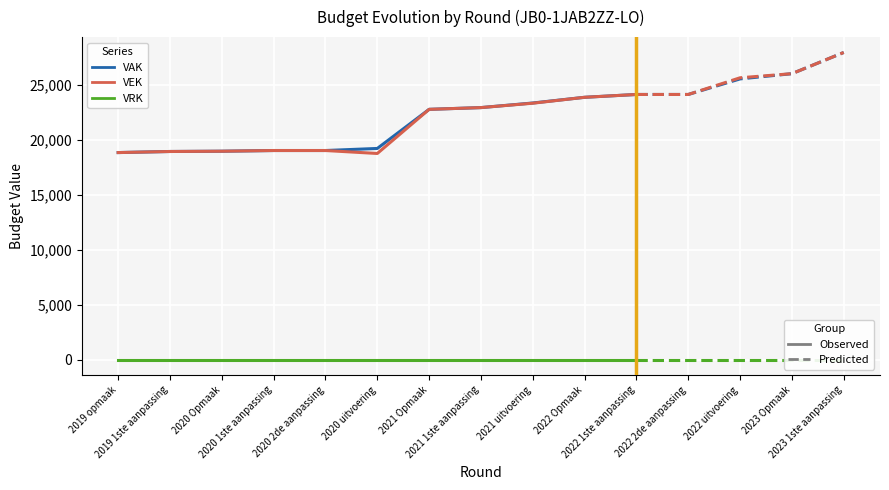

How many lines are shown in the chart?

3